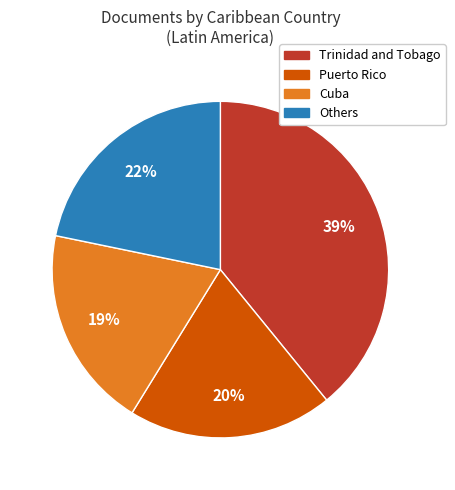

To the nearest percent, what is the combined percentage of Others and Trinidad and Tobago?

61%